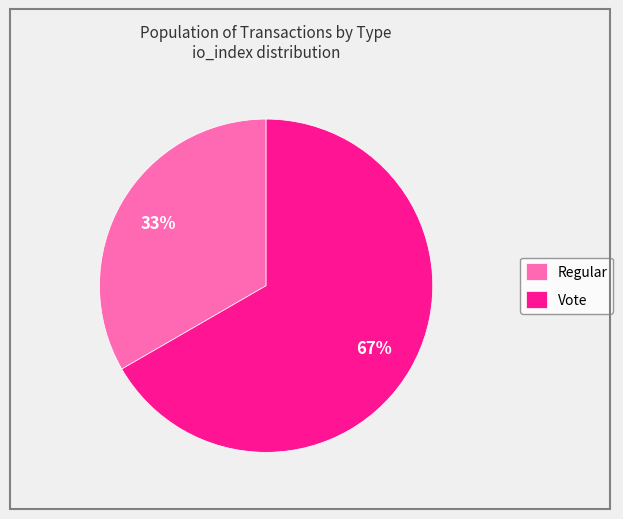

Count the number of slices in the pie.

2